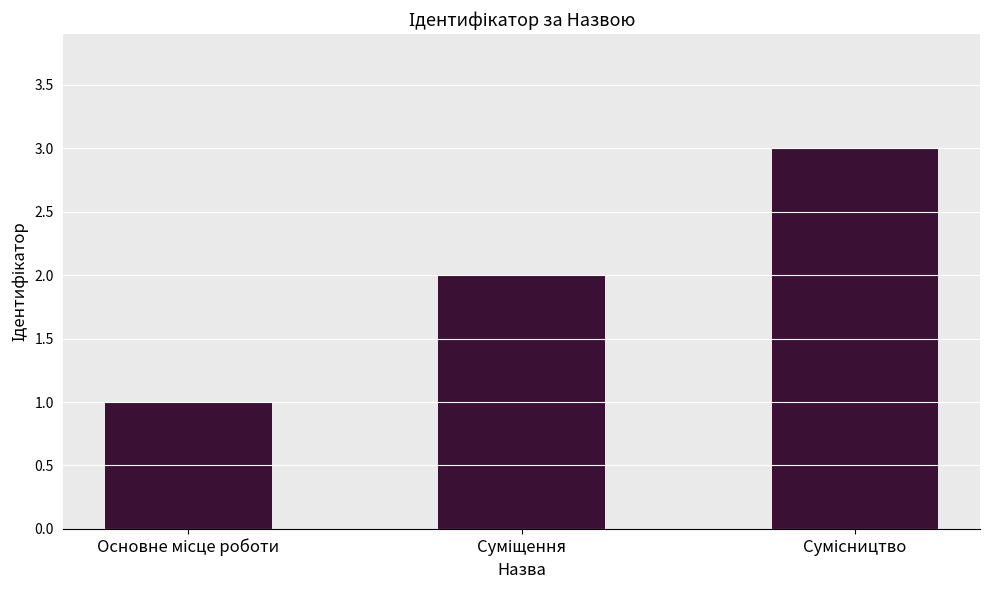

Reading left to right, what are all the values shown in this chart?

1	2	3